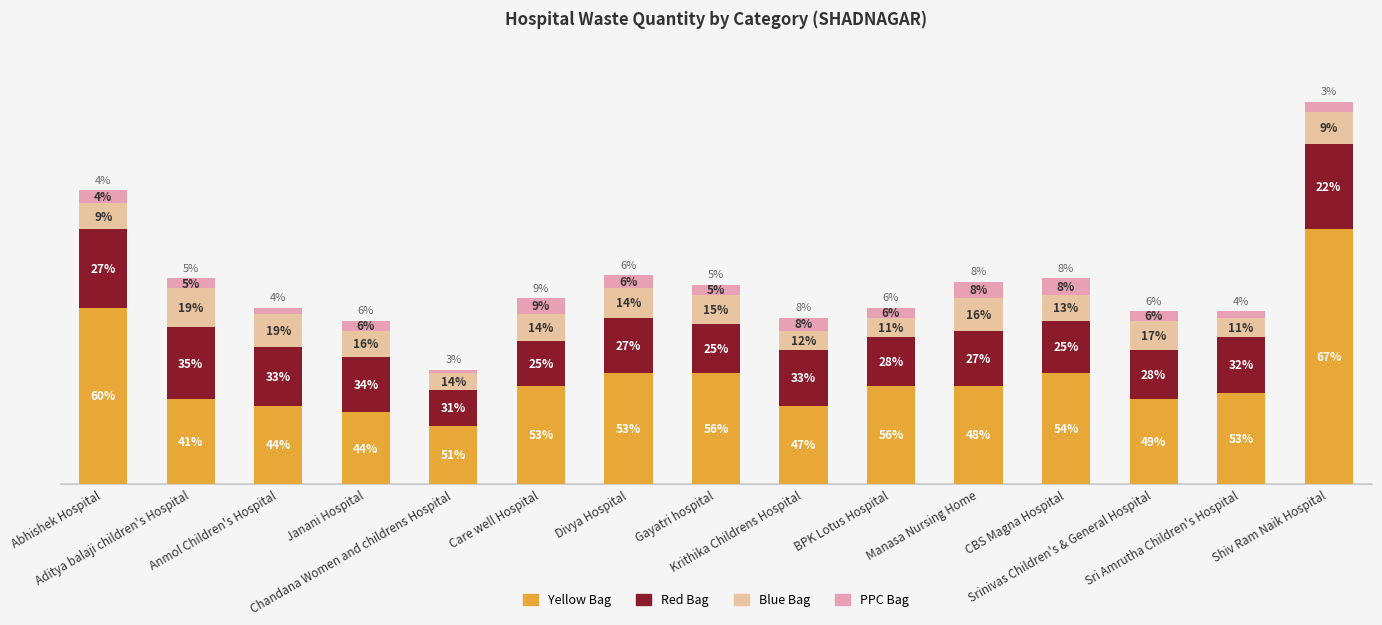

Does the chart contain any negative values?

No